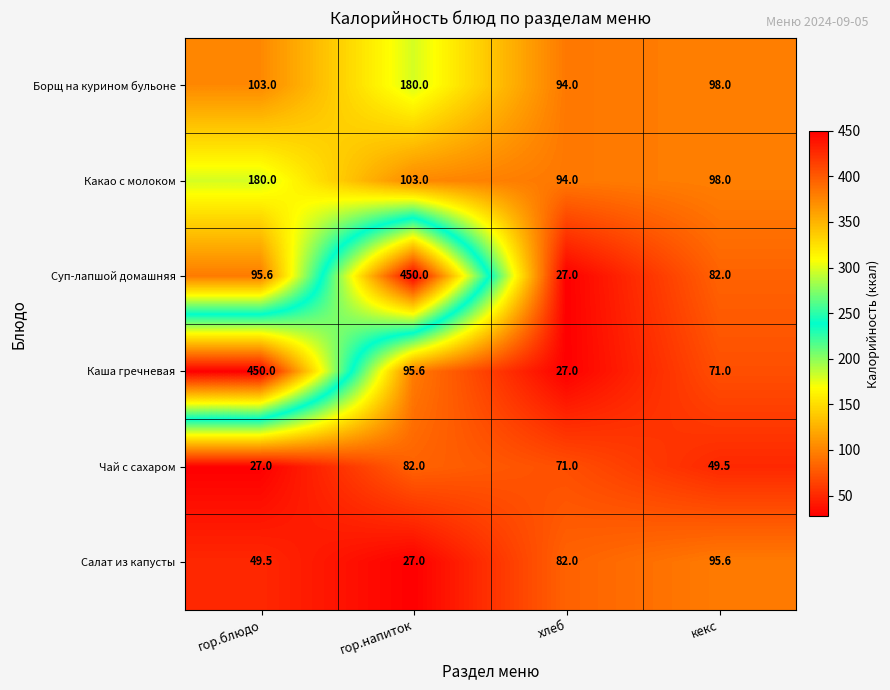

Which series has the largest total across all categories?

Суп-лапшой домашняя